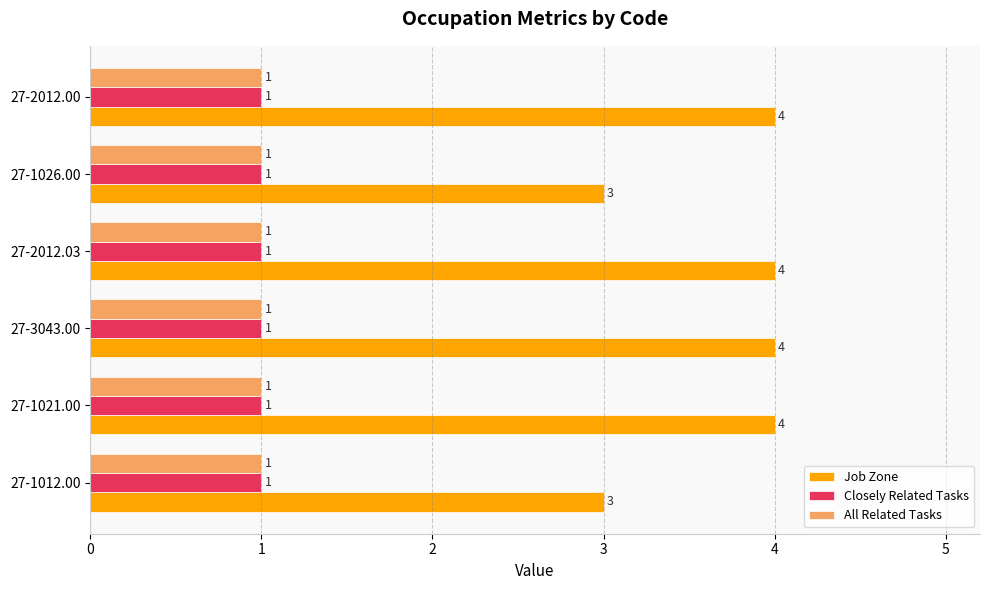

Which series has the largest range (max minus min)?

Job Zone